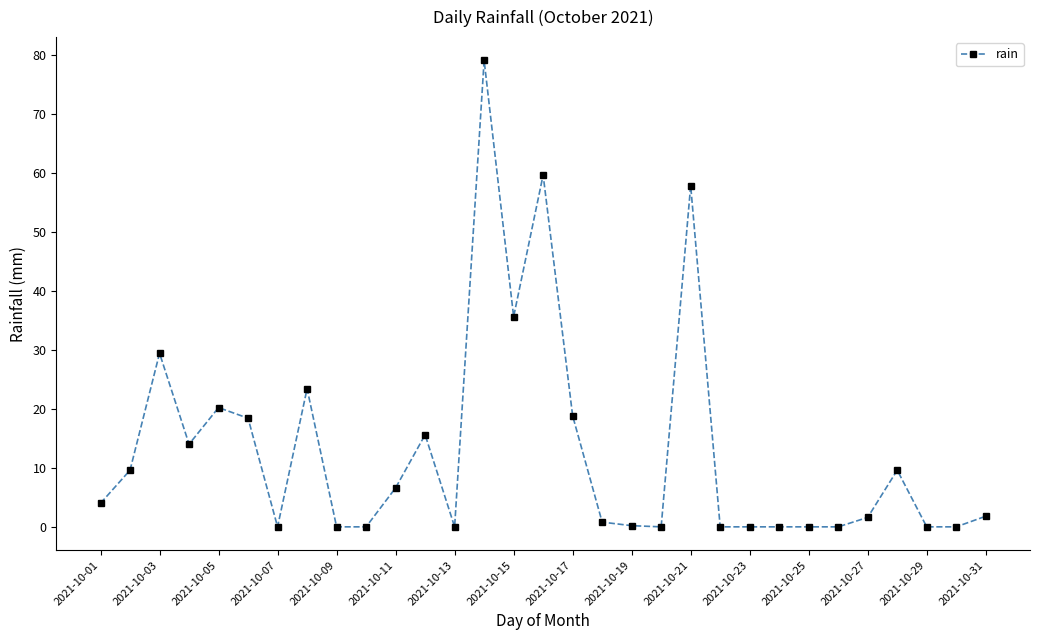

True or false: the data has more than 2 interior local peaks.

True